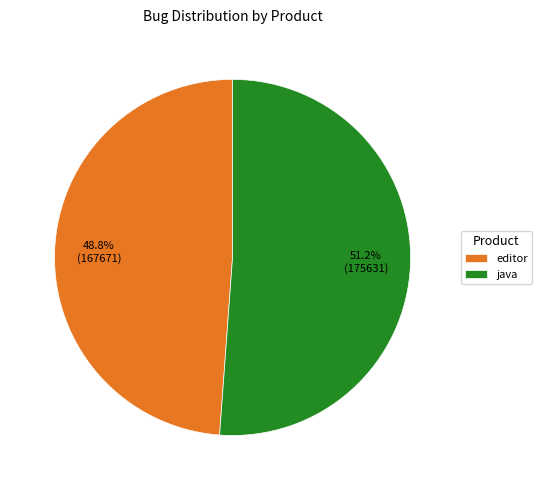

How many segments does this pie chart have?

2